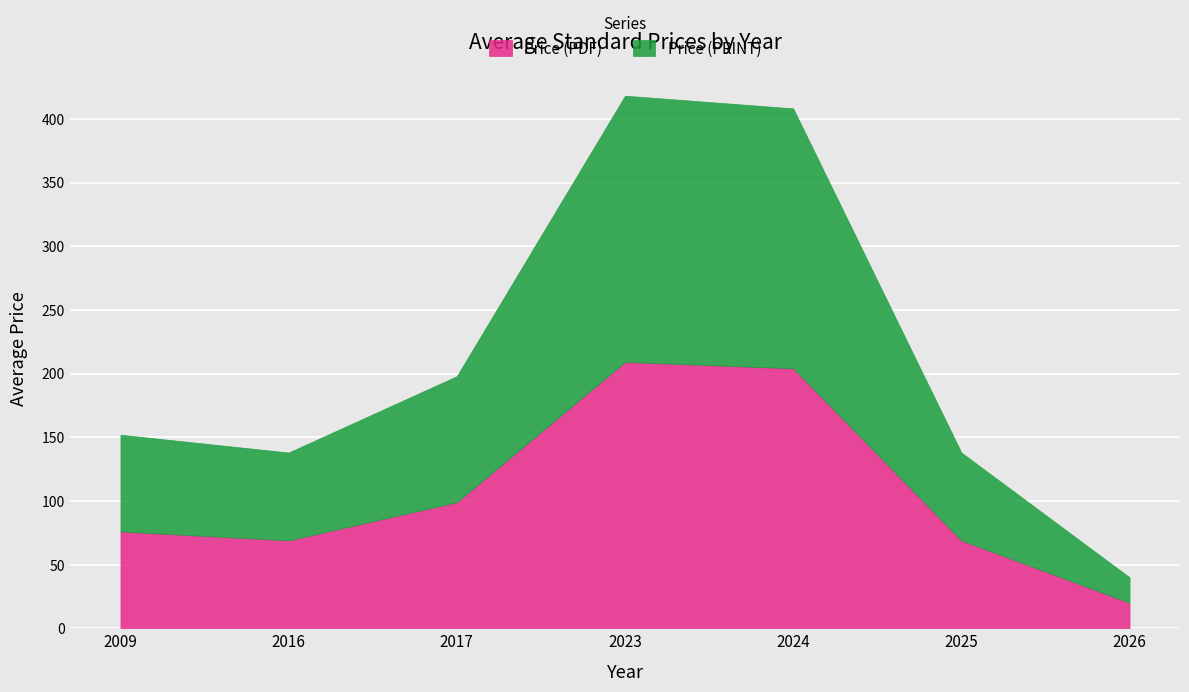

True or false: Price (PRINT) and Price (PDF) cross at least once.

False